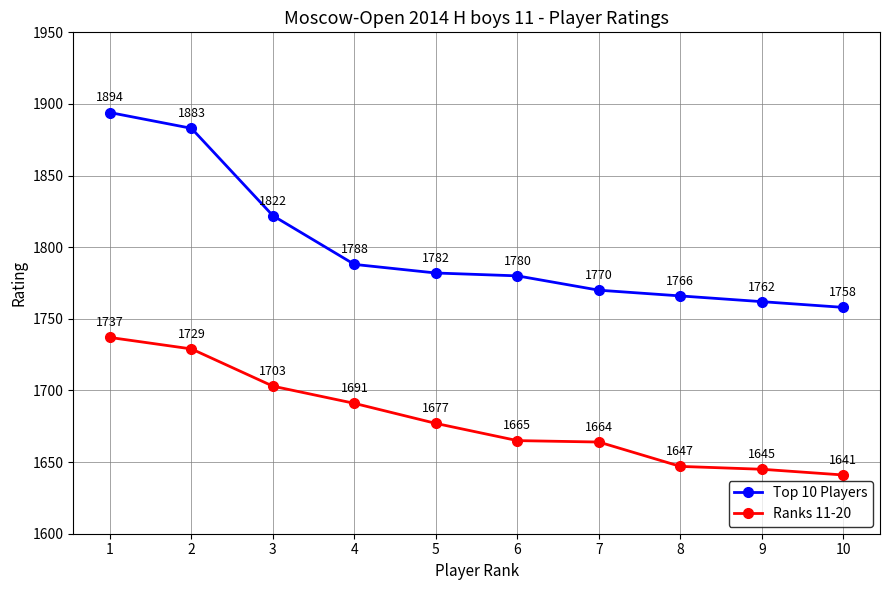

How many lines are shown in the chart?

2